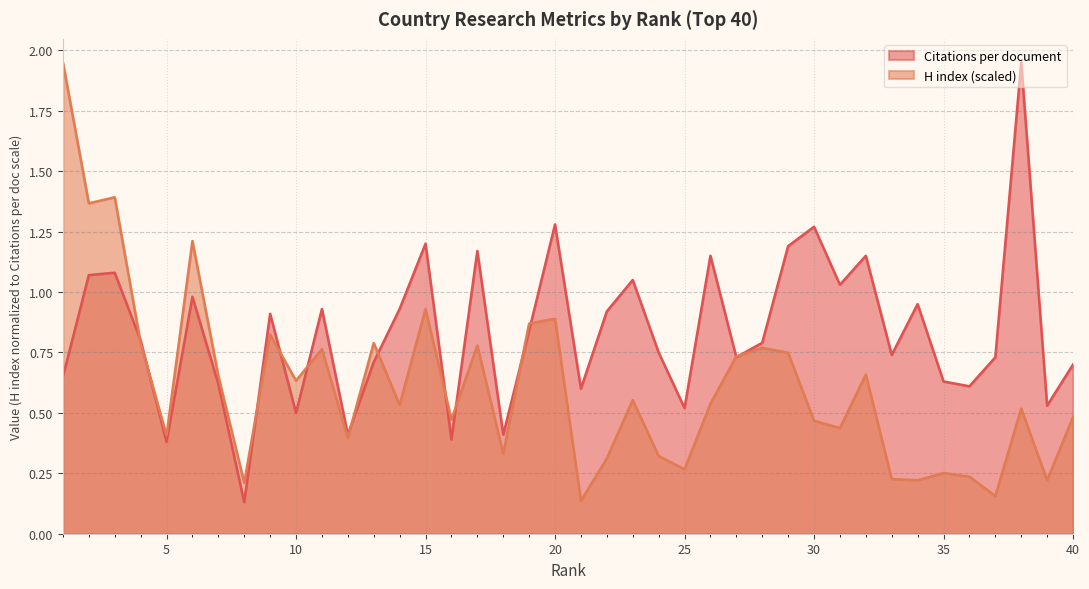

Between 16 and 38, which series saw the biggest shift?

Citations per document